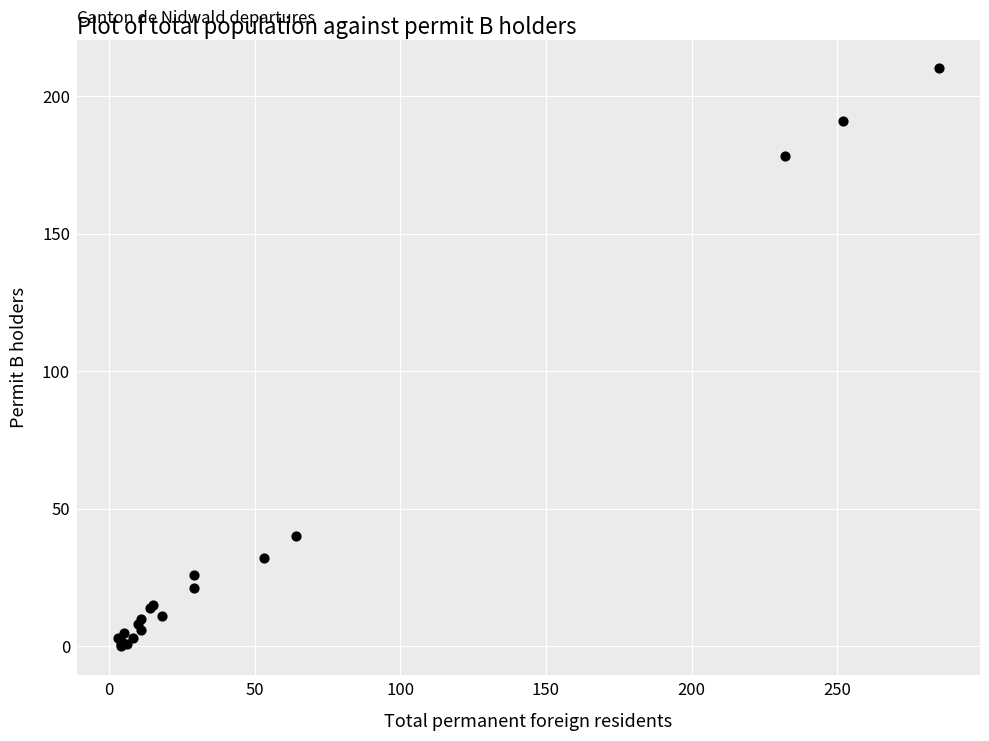

What Y value in the scatter plot is closest to 105?

40